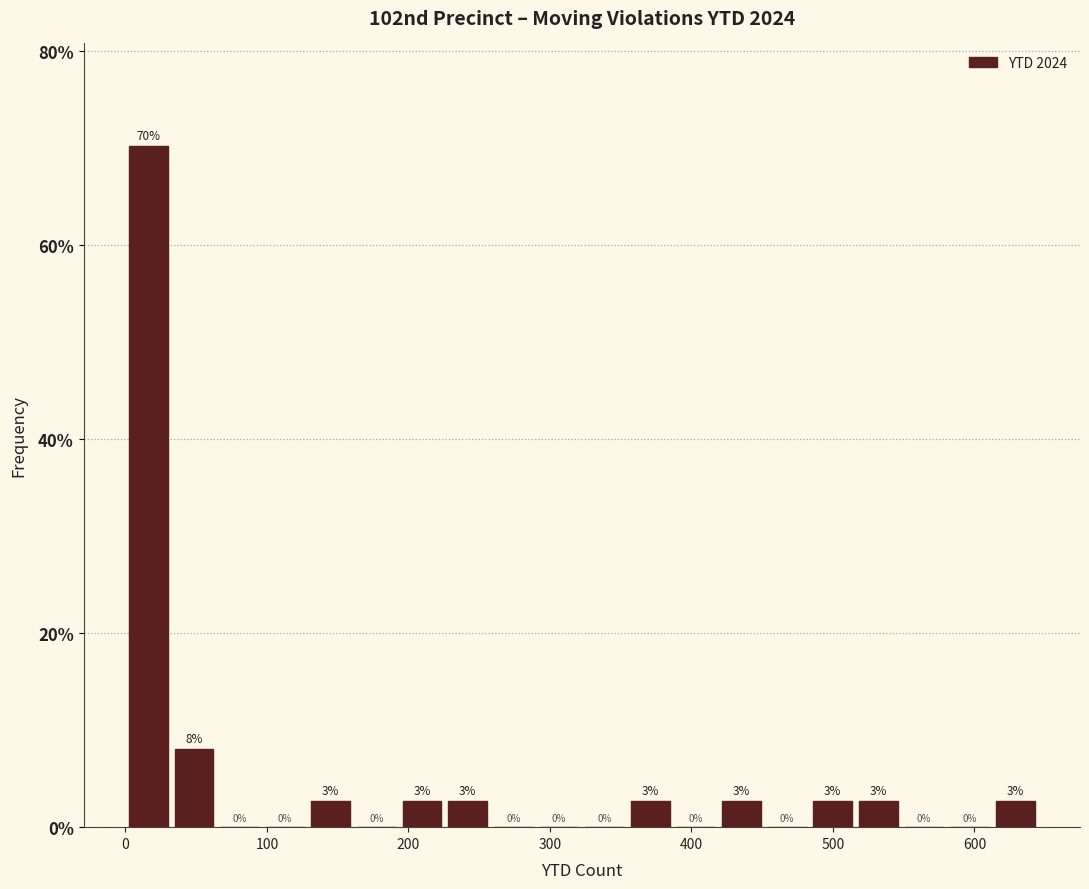

Around what value on the x-axis is the tallest bar? Give the approximate position of its centre, as read against the axis.

20